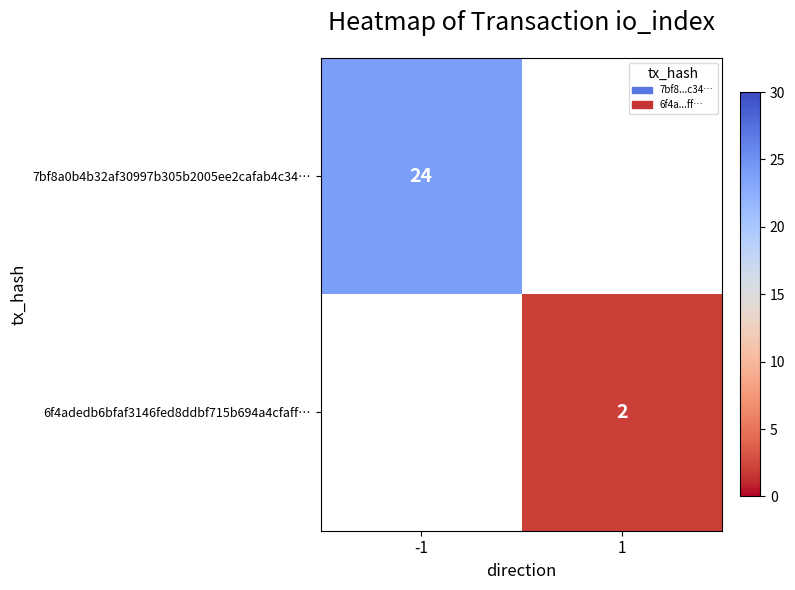

True or false: 7bf8a0b4b32af30997b305b2005ee2cafab4c34… has a value of 24 at -1.

True